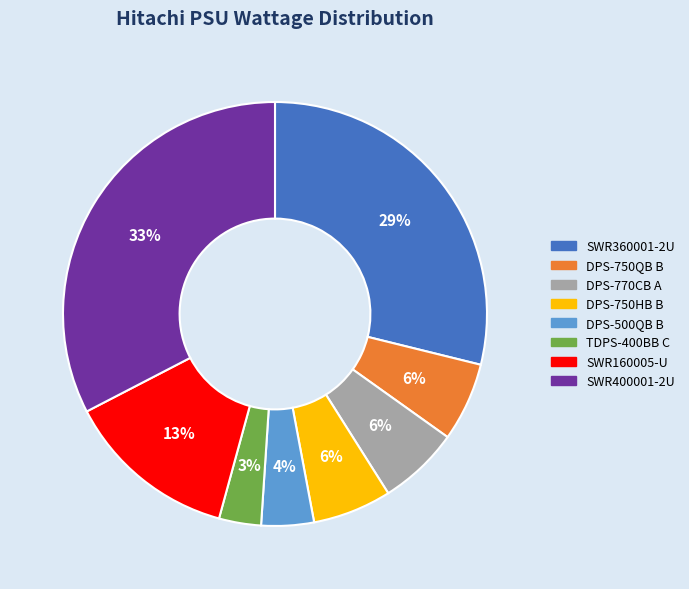

True or false: TDPS-400BB C accounts for 13% of the total.

False